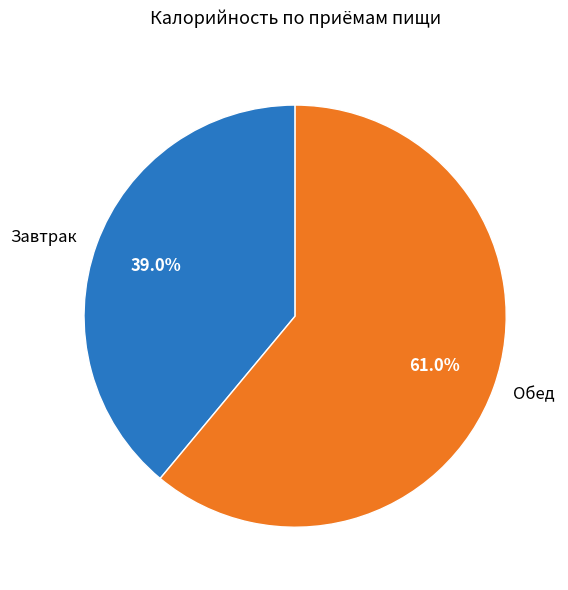

To the nearest percent, what is the average slice percentage?

50%